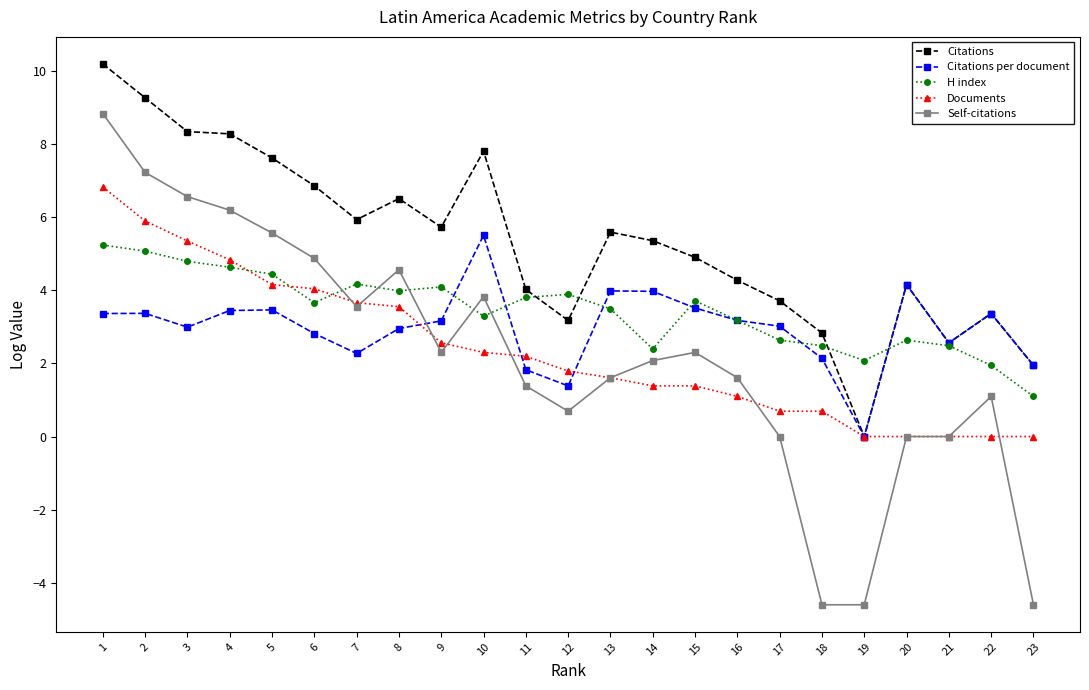

What is the difference between the Documents values at 5 and 19?

4.2